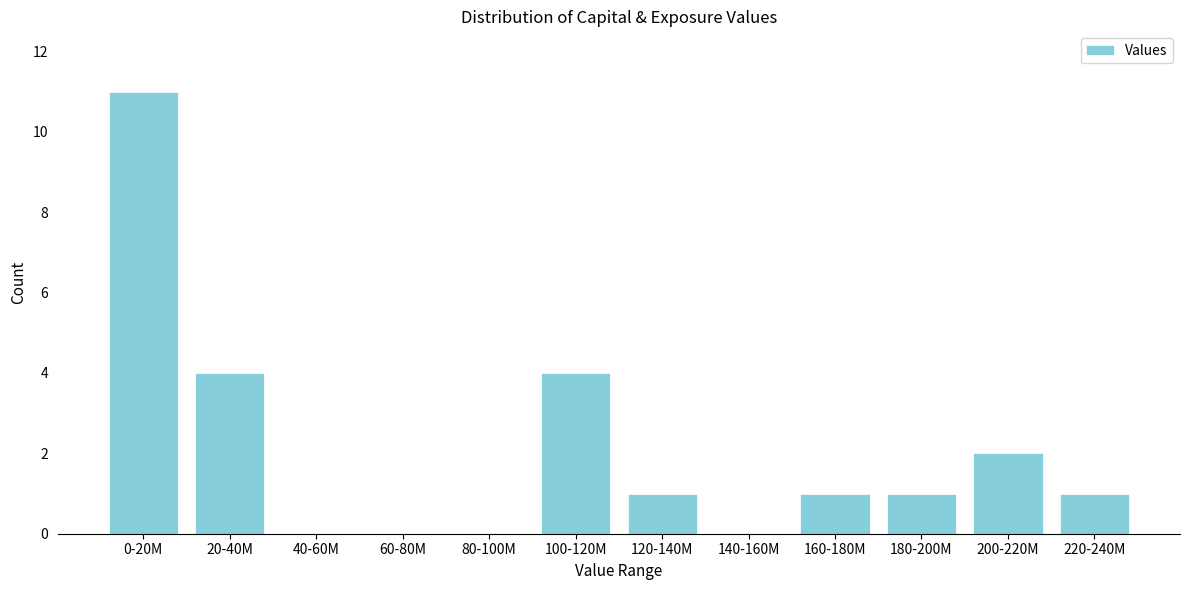

Reading left to right, extract all data points from this chart.

0-20M=11	20-40M=4	40-60M=0	60-80M=0	80-100M=0	100-120M=4	120-140M=1	140-160M=0	160-180M=1	180-200M=1	200-220M=2	220-240M=1